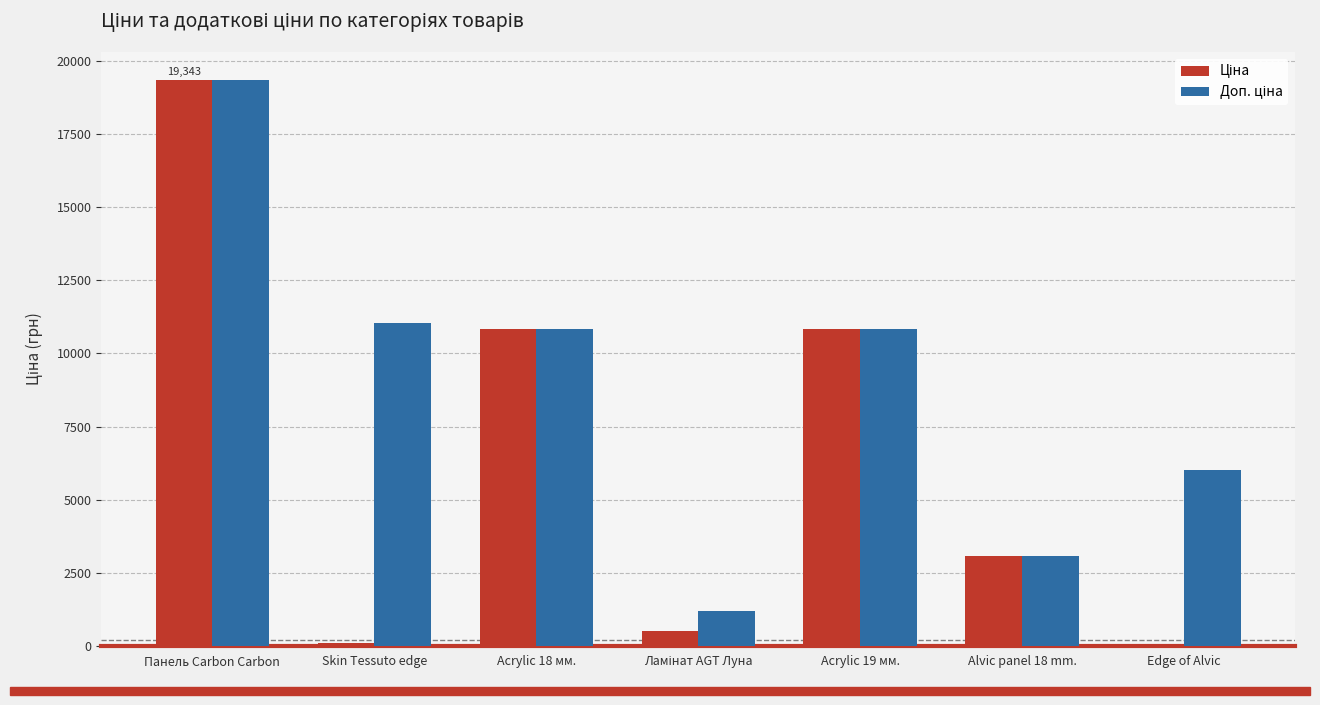

What is the total value across all series at Панель Carbon Carbon?

38686.1